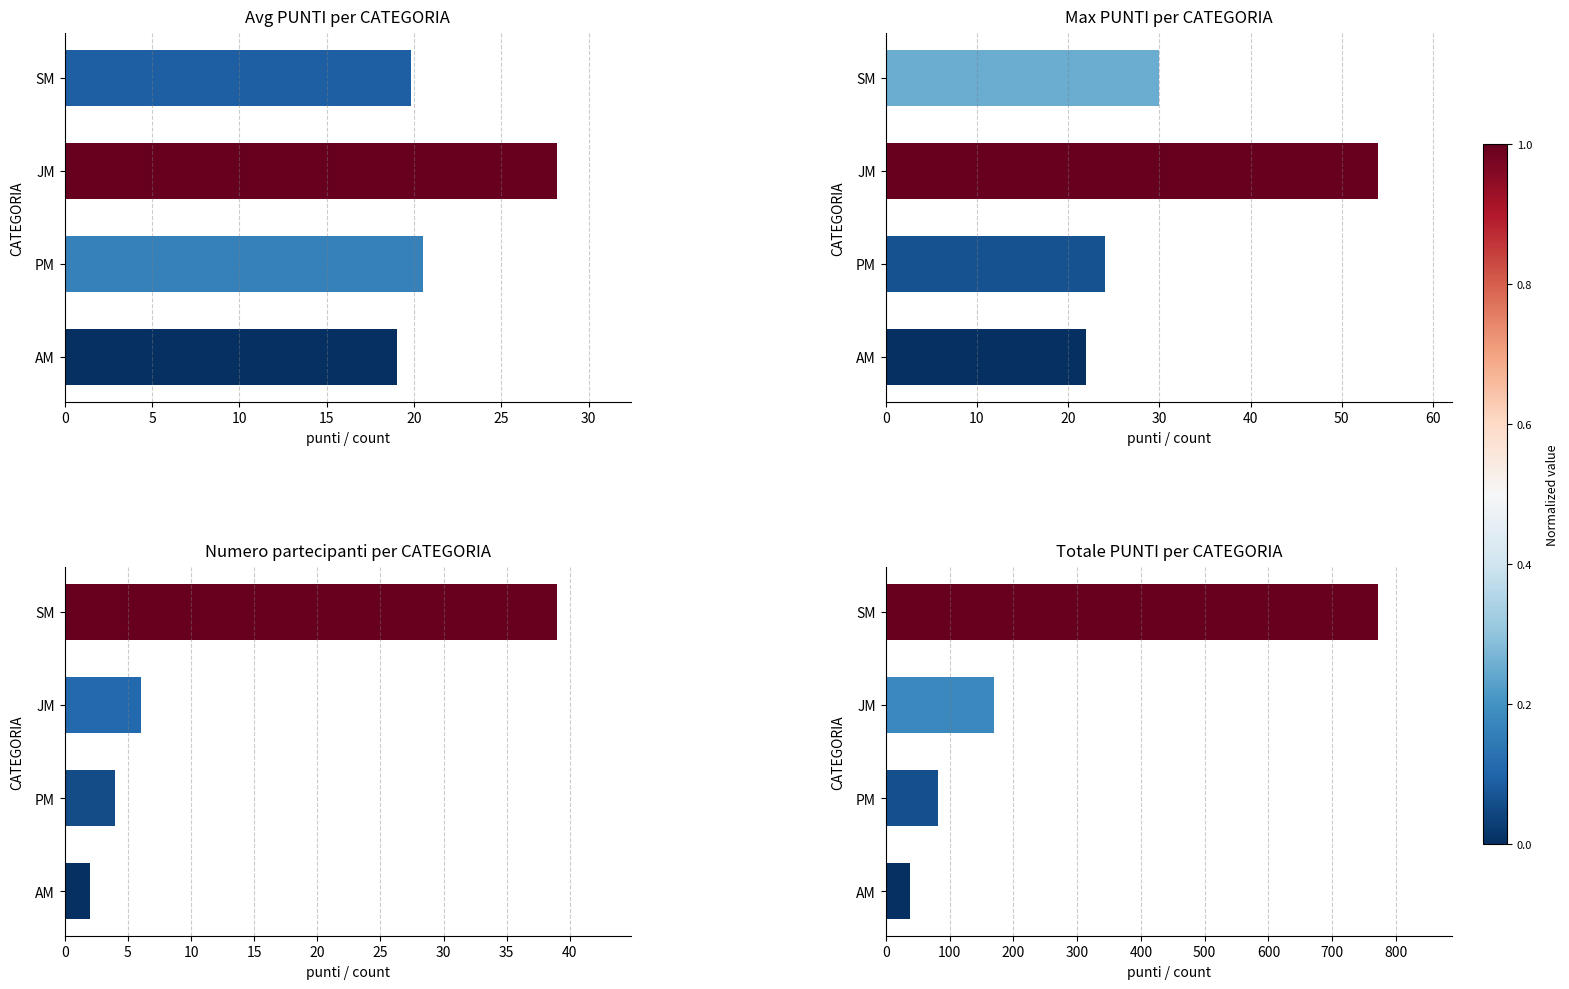

What is the sum of all values?

1061